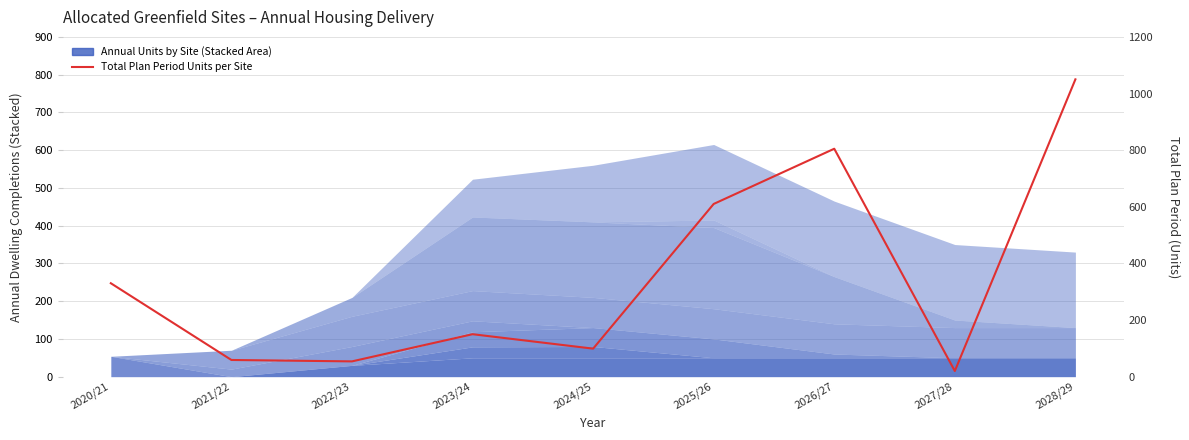

What is the sum of all values?

3177